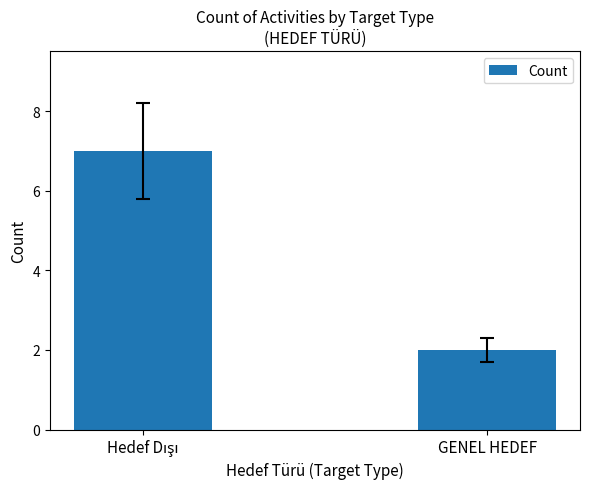

What is the difference between the maximum and minimum values?

5